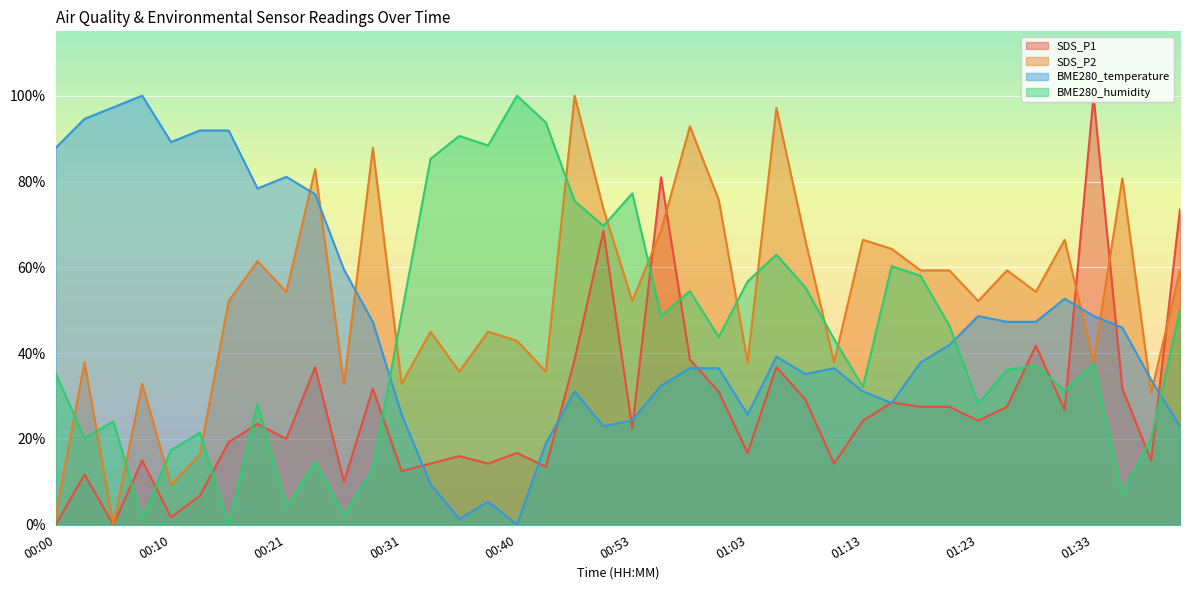

True or false: SDS_P2 and BME280_temperature cross at least once.

True